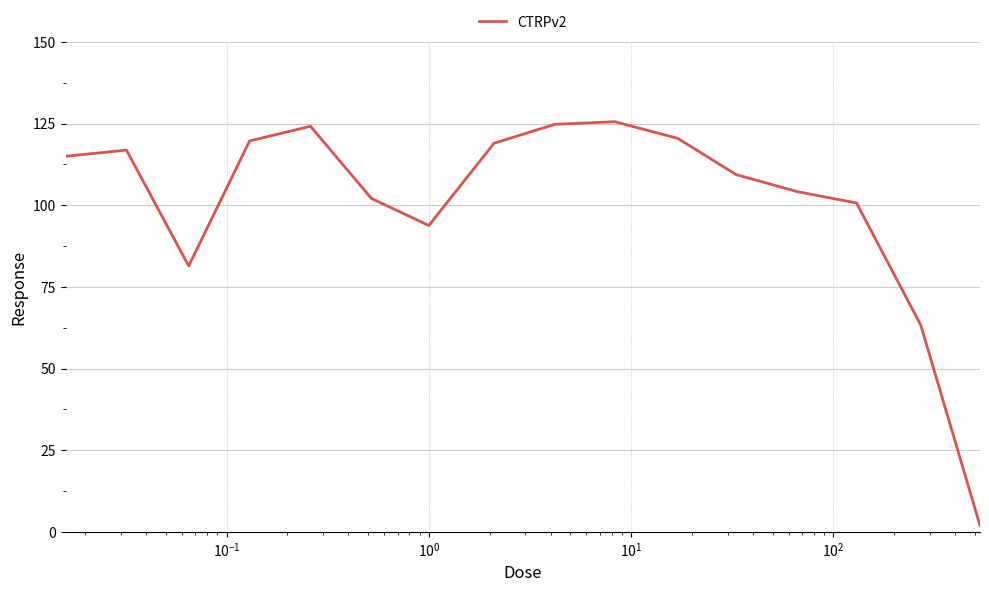

What is the maximum value shown in the chart?

125.6